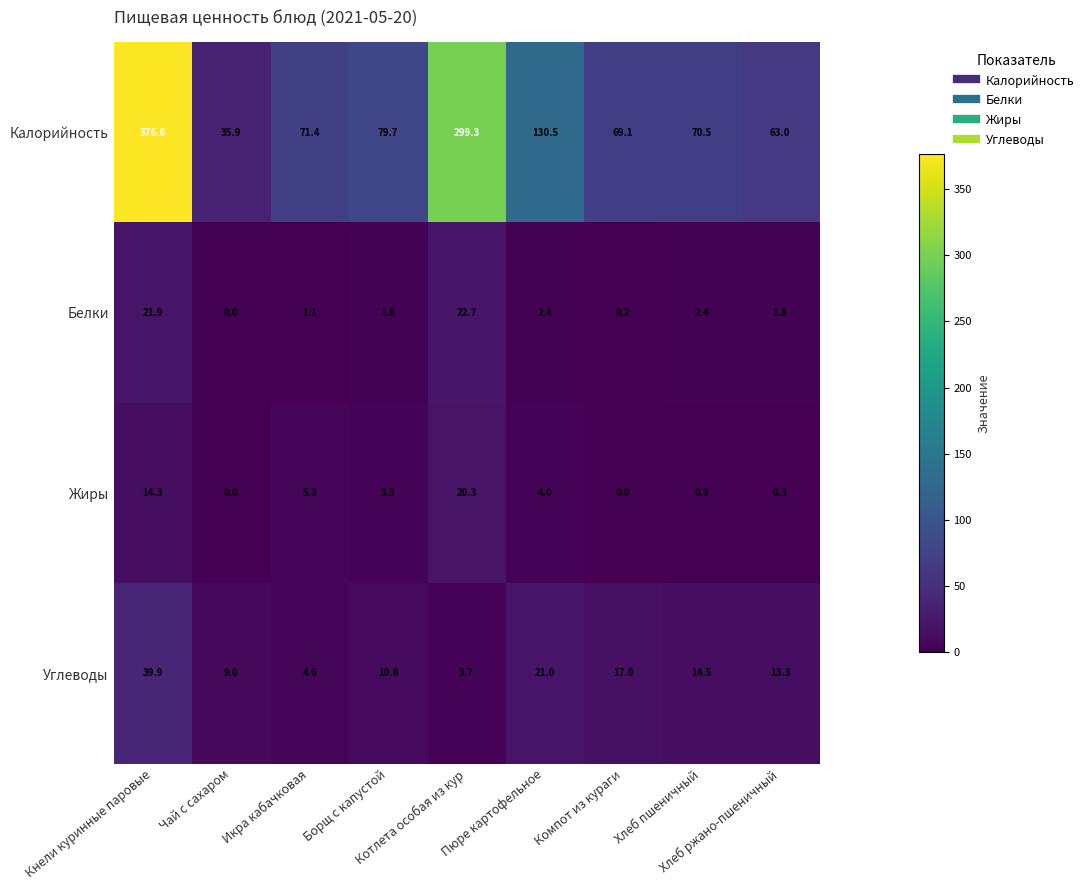

Which series has the largest total across all categories?

Калорийность